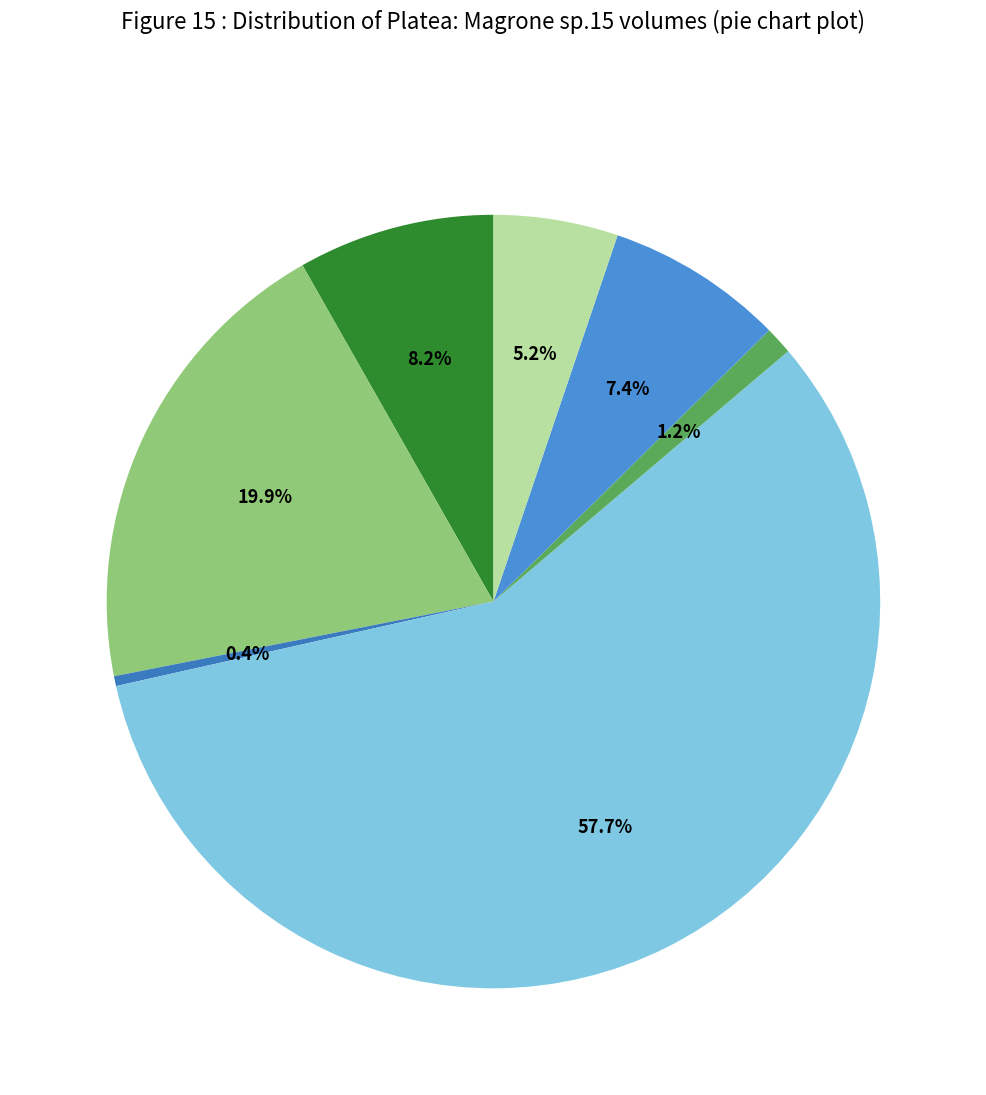

Count the number of slices in the pie.

7